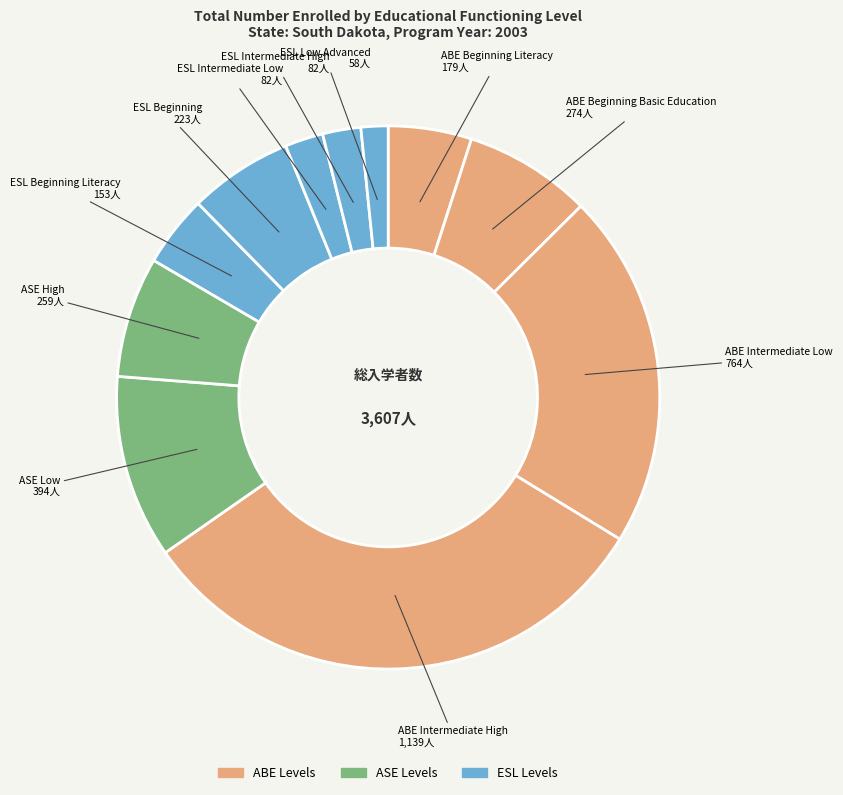

Count the number of slices in the pie.

11